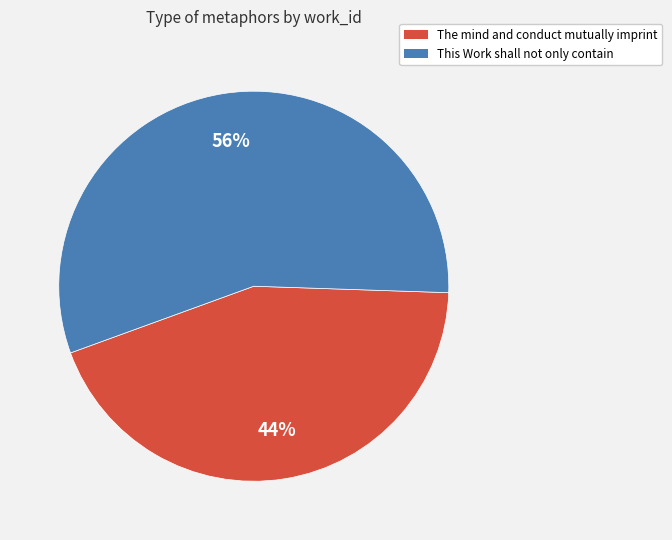

The This Work shall not only contain slice represents 56% of the pie. True or false?

True